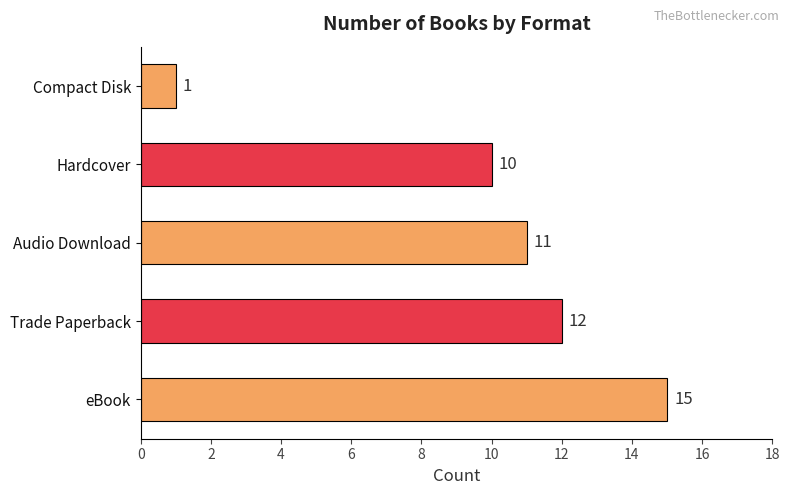

What is the greatest value displayed?

15